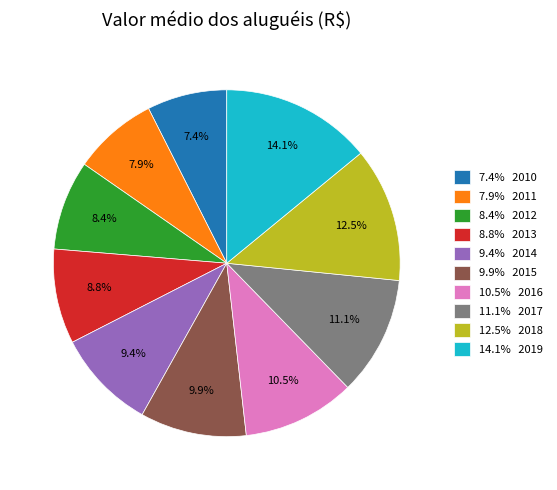

What percentage is NOT represented by 8.8% 2013?

91.2%